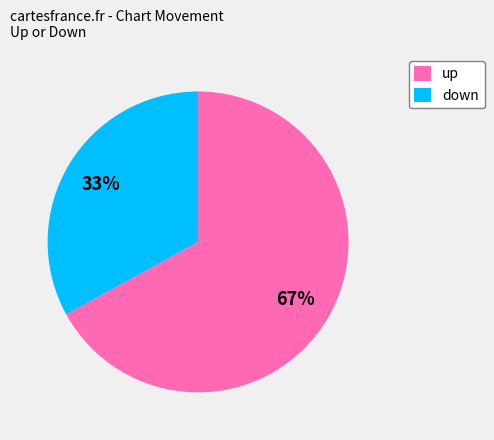

Do down and up together represent more than half of the pie?

Yes